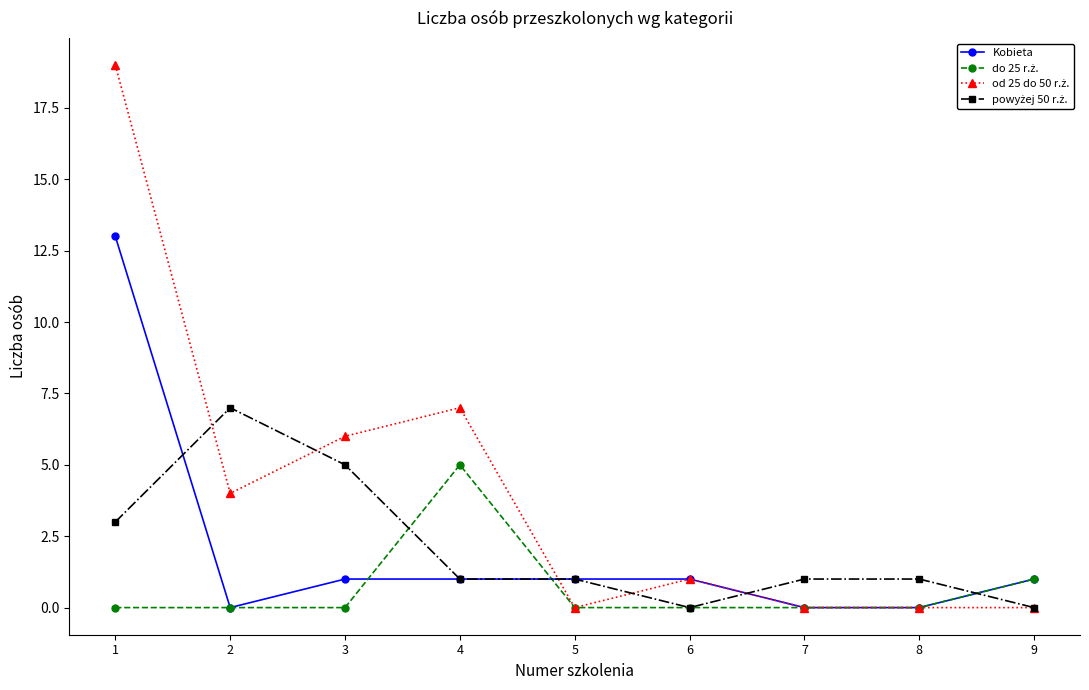

What is the maximum value shown in the chart?

19